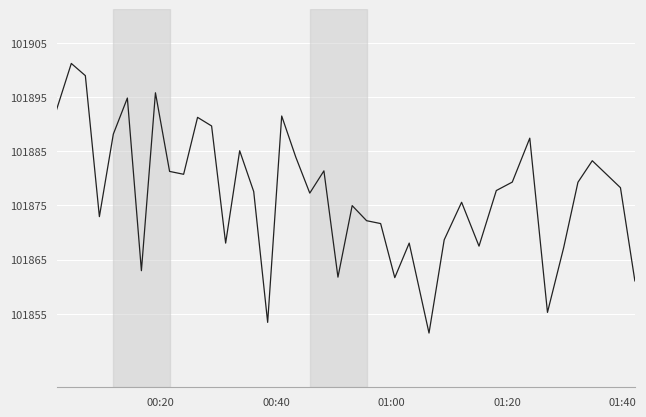

What is the smallest value displayed?

101851.5